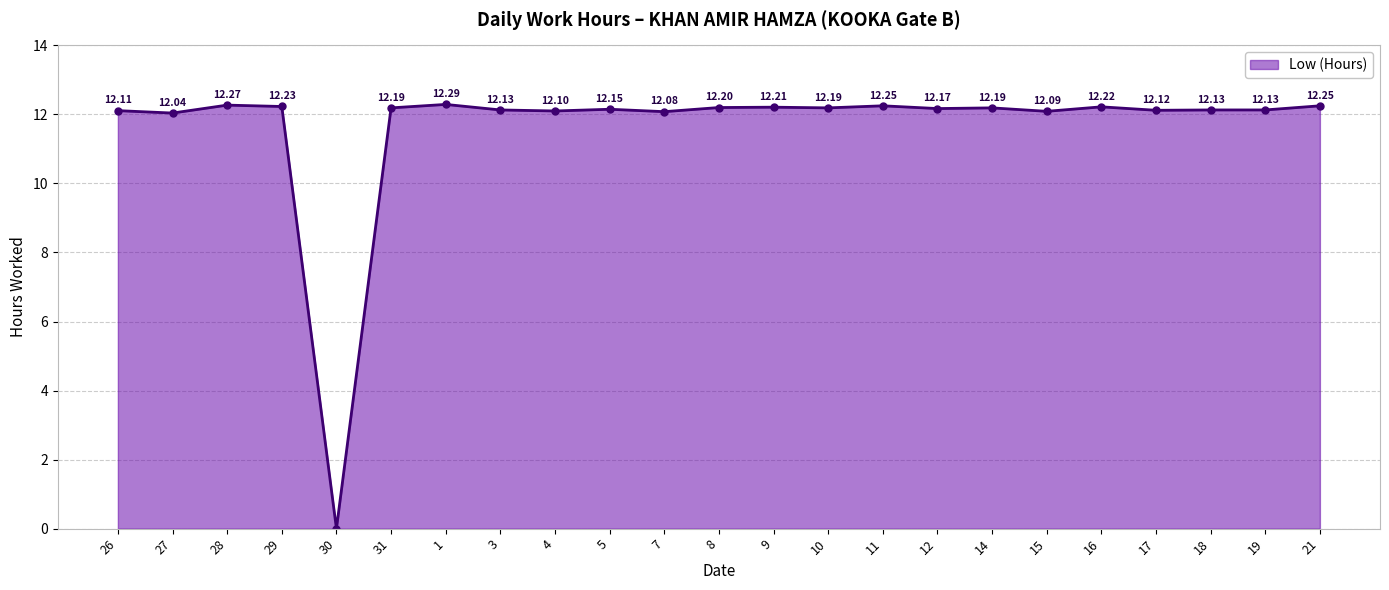

What is the difference between the values at 9 and 7?

0.1